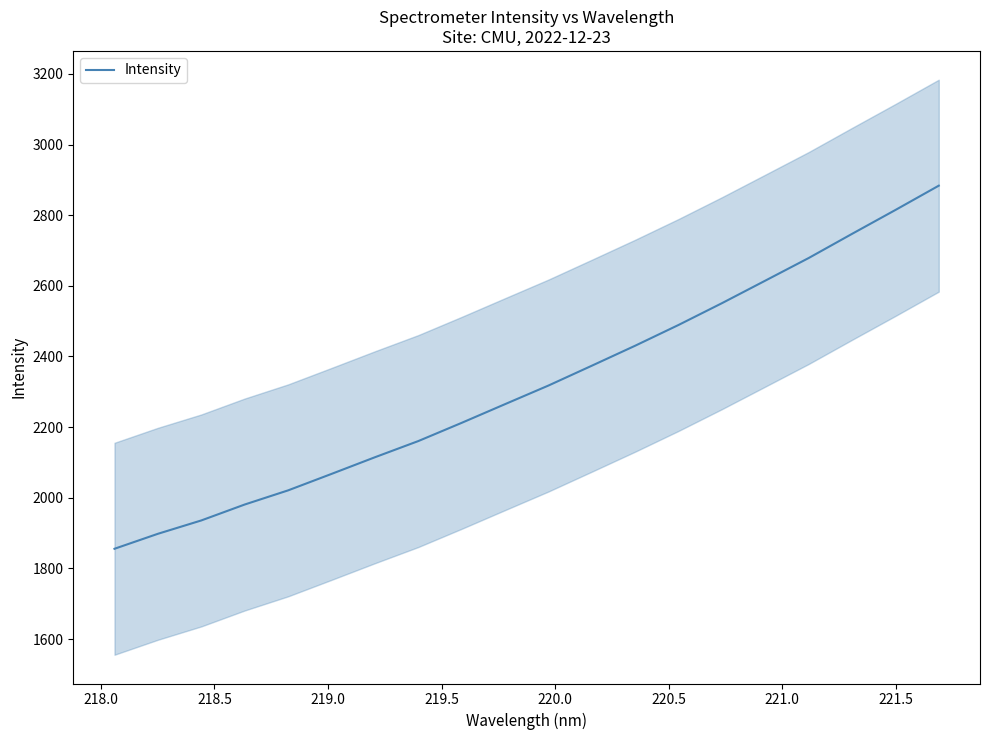

What is the highest value of the Intensity series?

2883.6